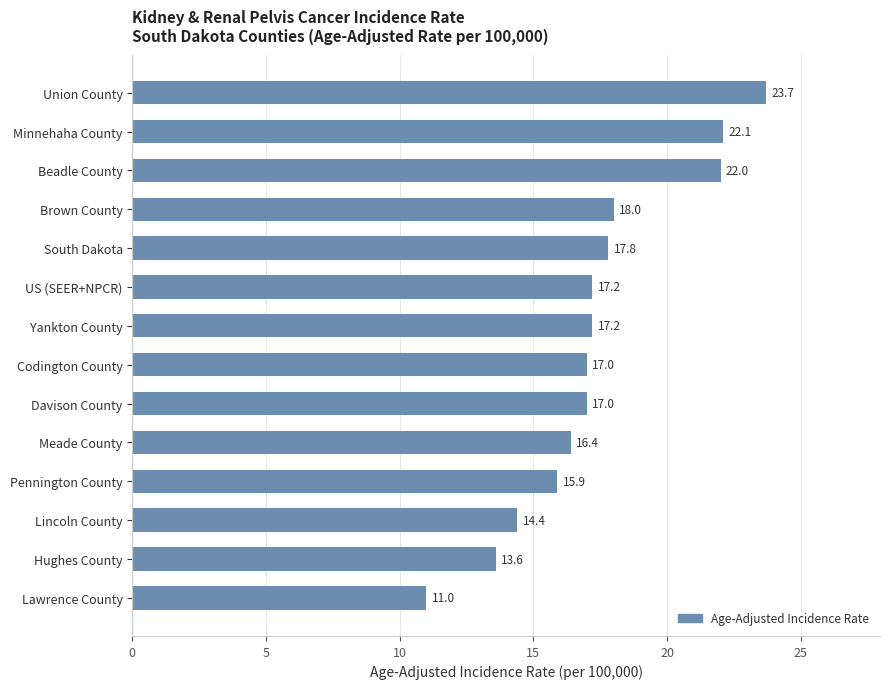

Count the number of categories in the chart.

14